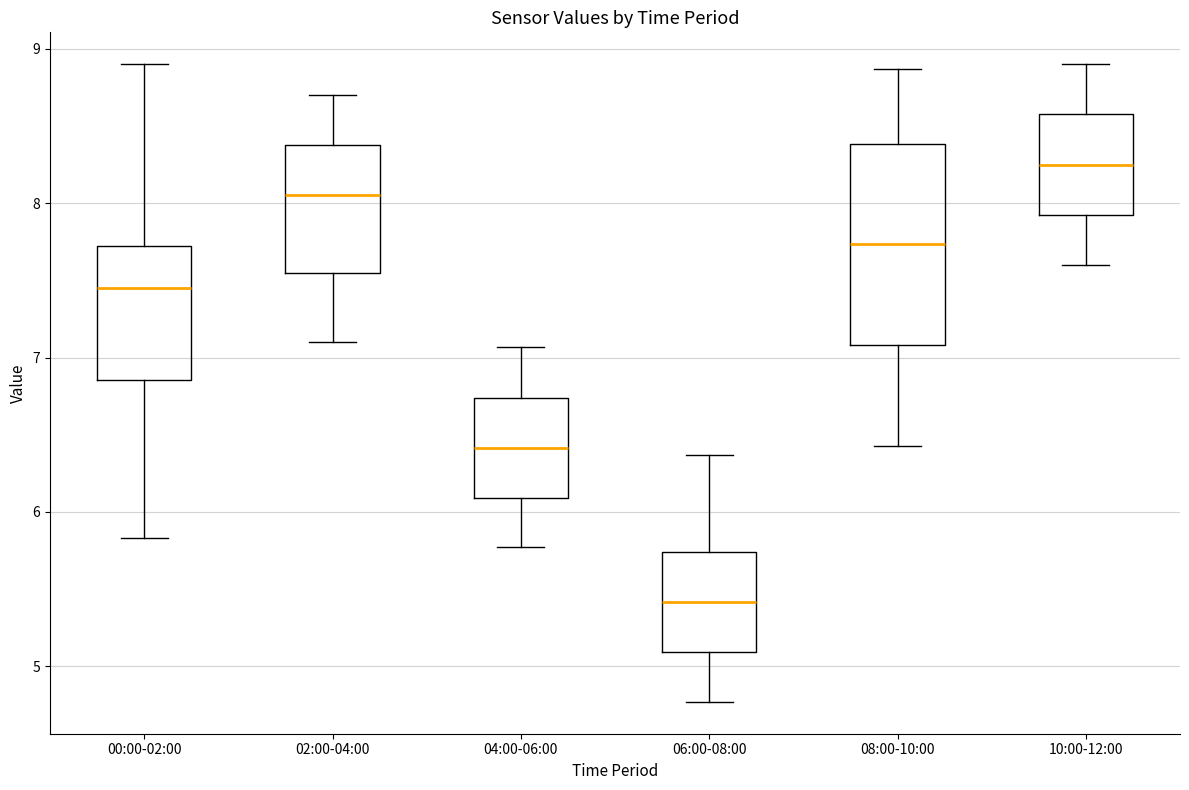

Which box has the highest median line?

10:00-12:00